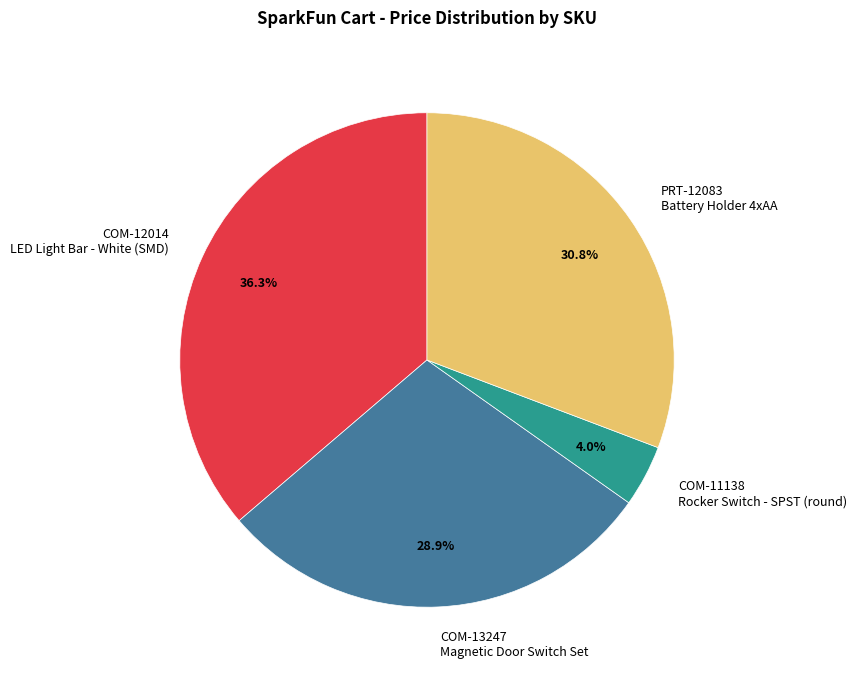

Which slice is the smallest?

COM-11138 Rocker Switch - SPST (round)